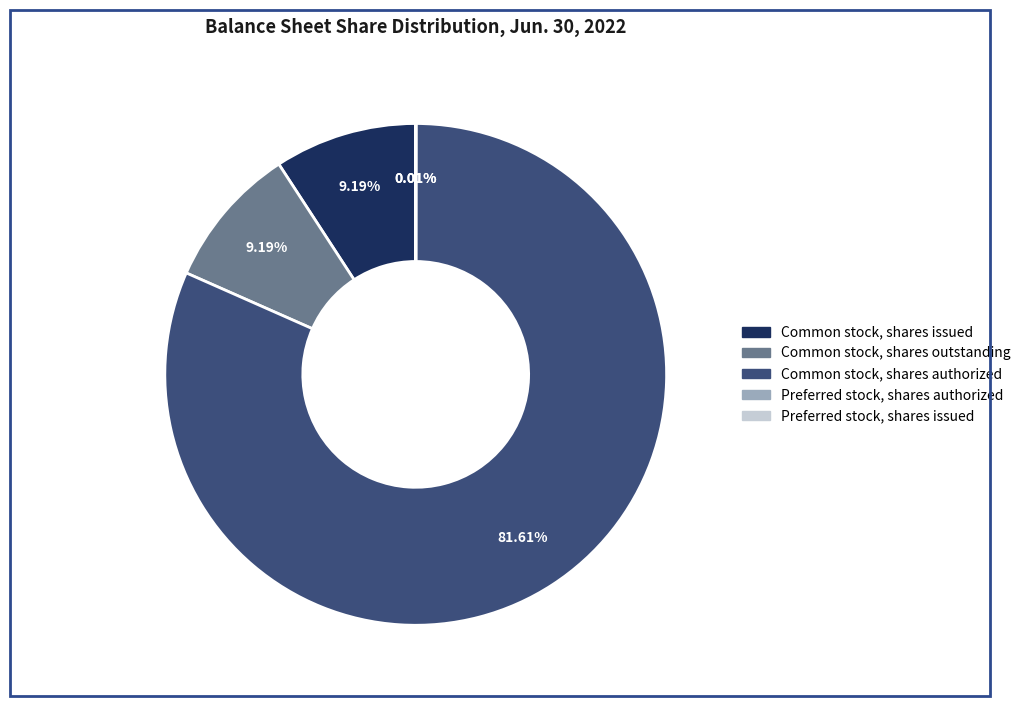

Which category has the biggest portion of the pie?

Common stock, shares authorized